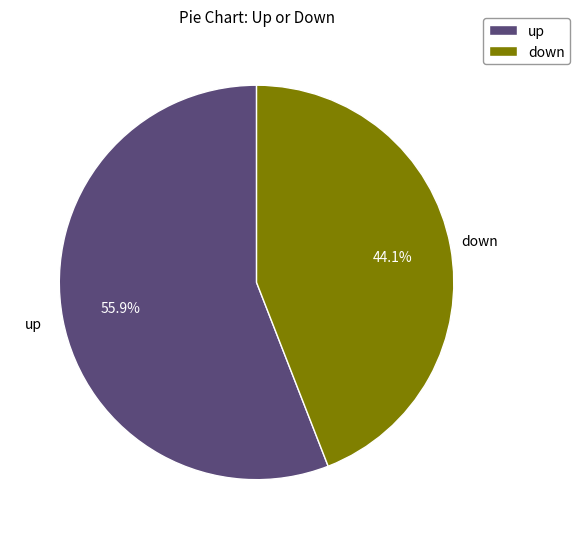

Which category accounts for the majority?

up